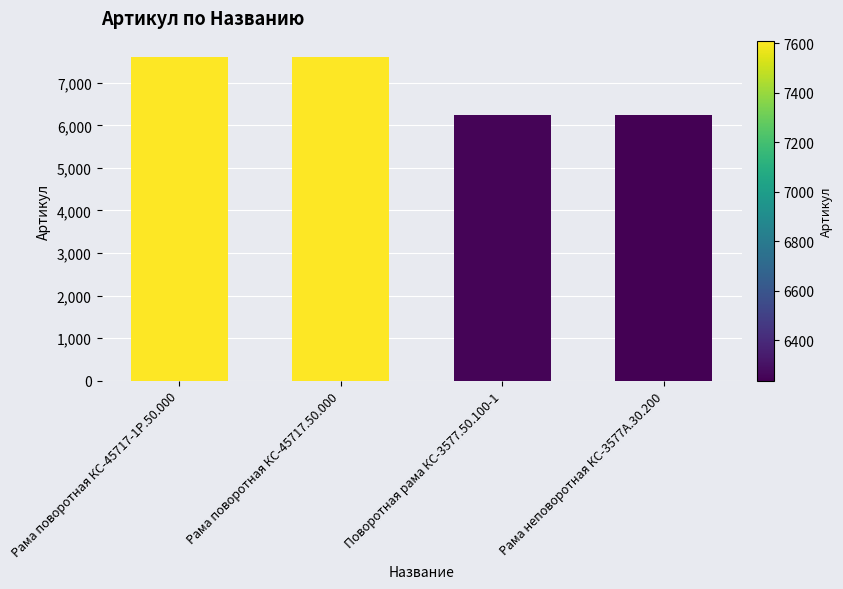

What is the smallest value displayed?

6236